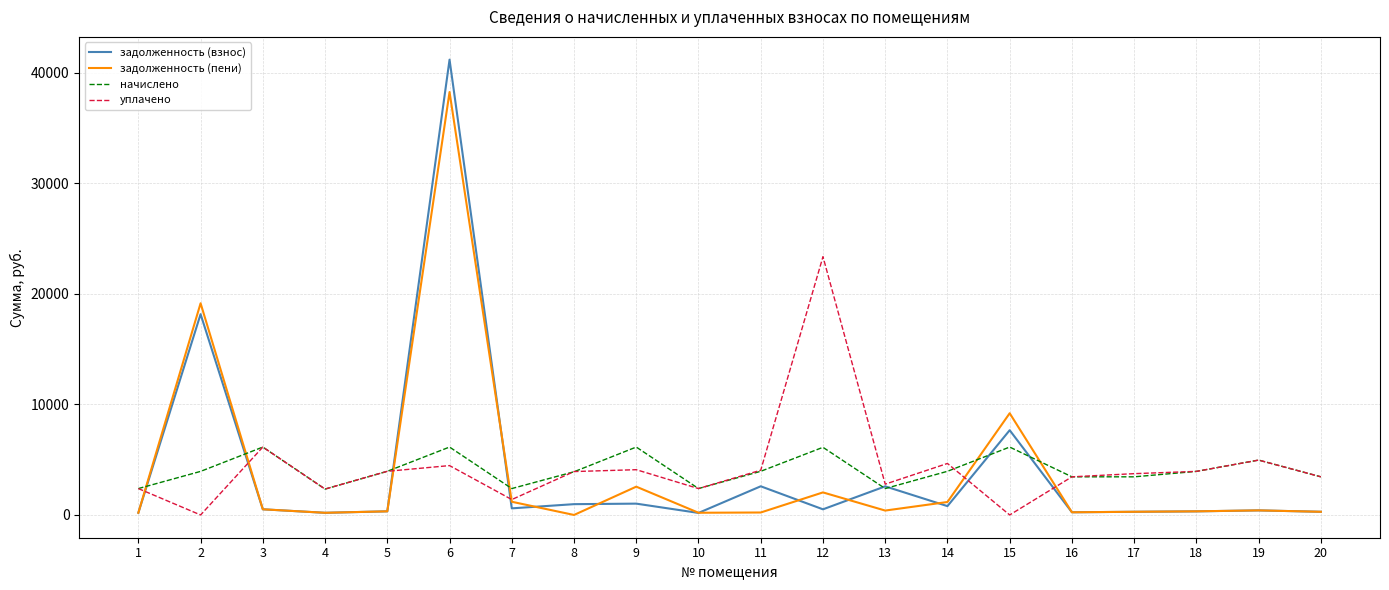

How many lines are shown in the chart?

4